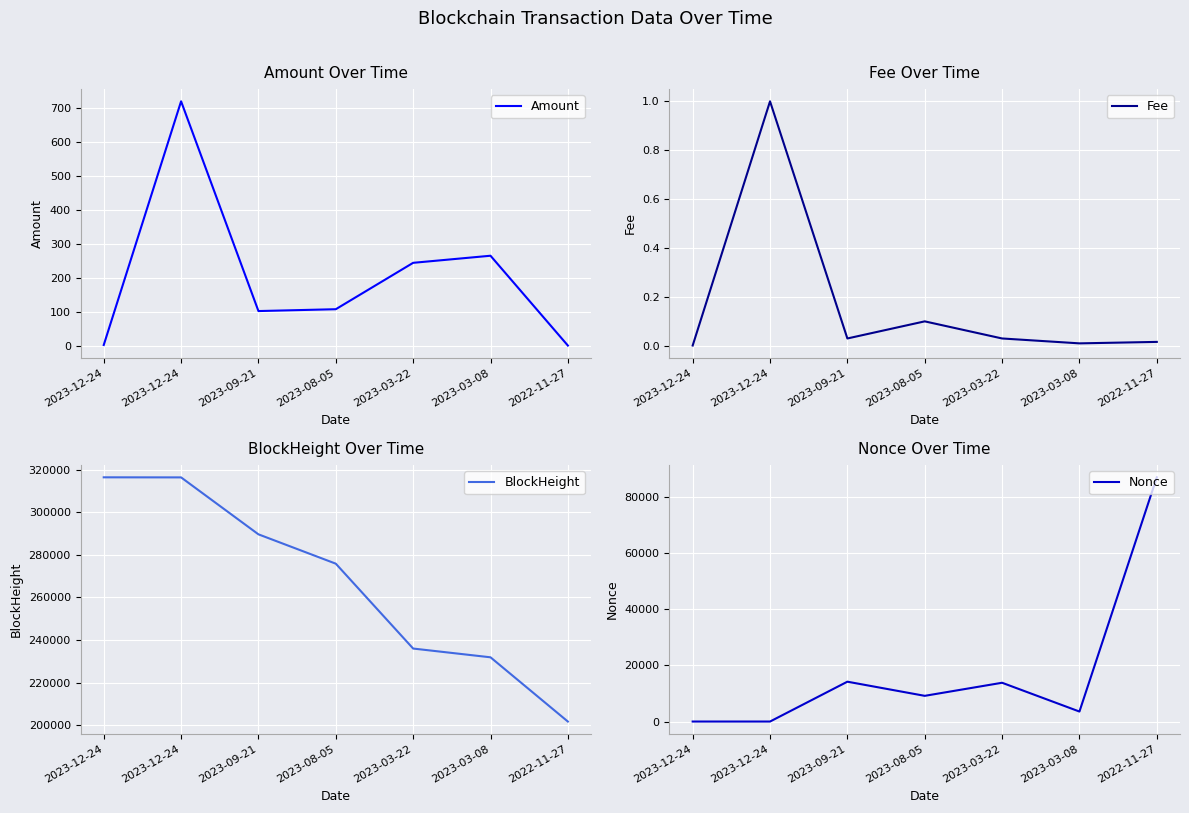

What is the spread (max minus min) of values at 2023-12-24?

316428.0